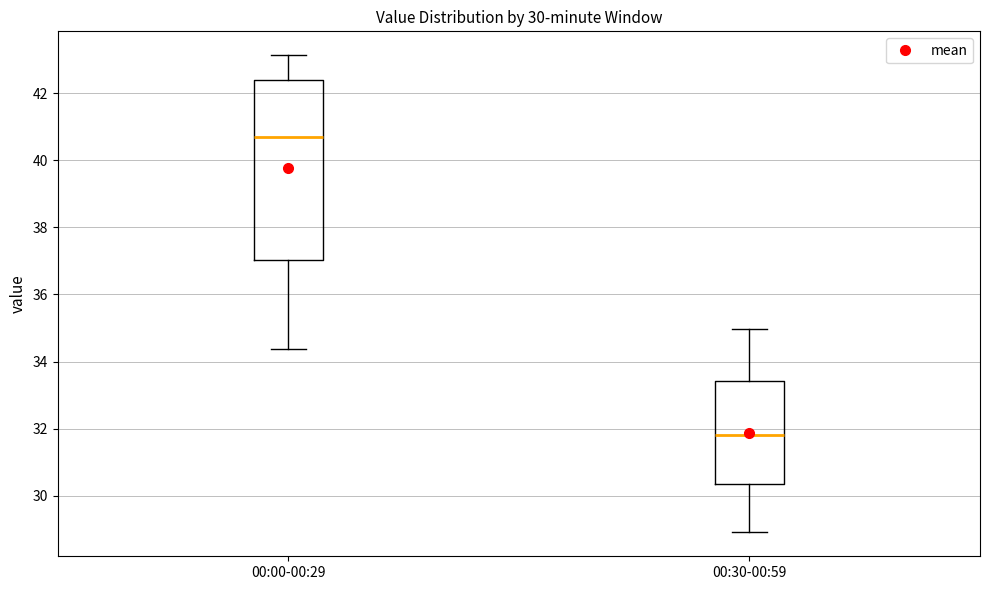

Which box's median line is the lowest?

00:30-00:59